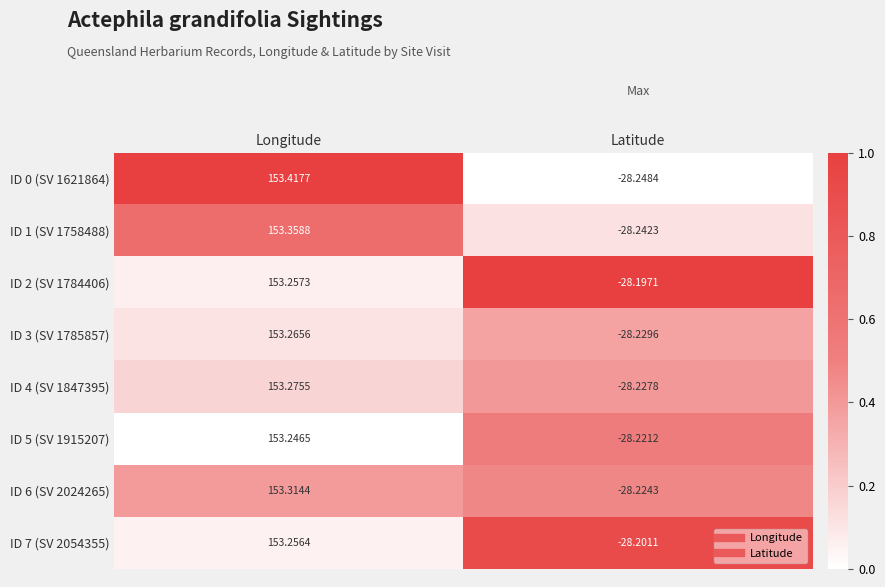

Is the value of ID 6 (SV 2024265) at Longitude greater than the value of ID 2 (SV 1784406) at Latitude?

Yes